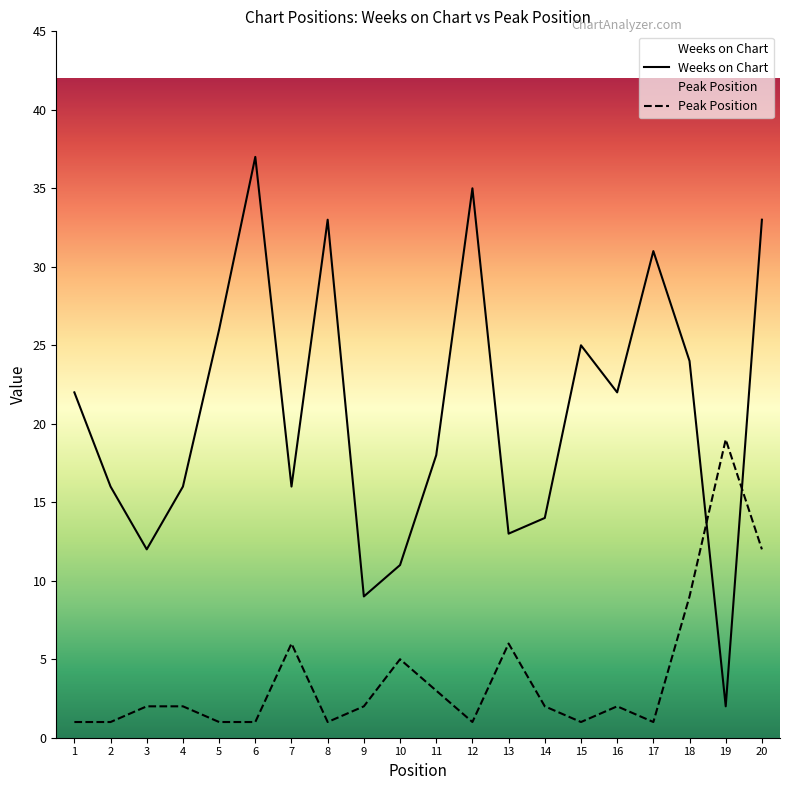

Which has a higher value, 2 or 4?

2